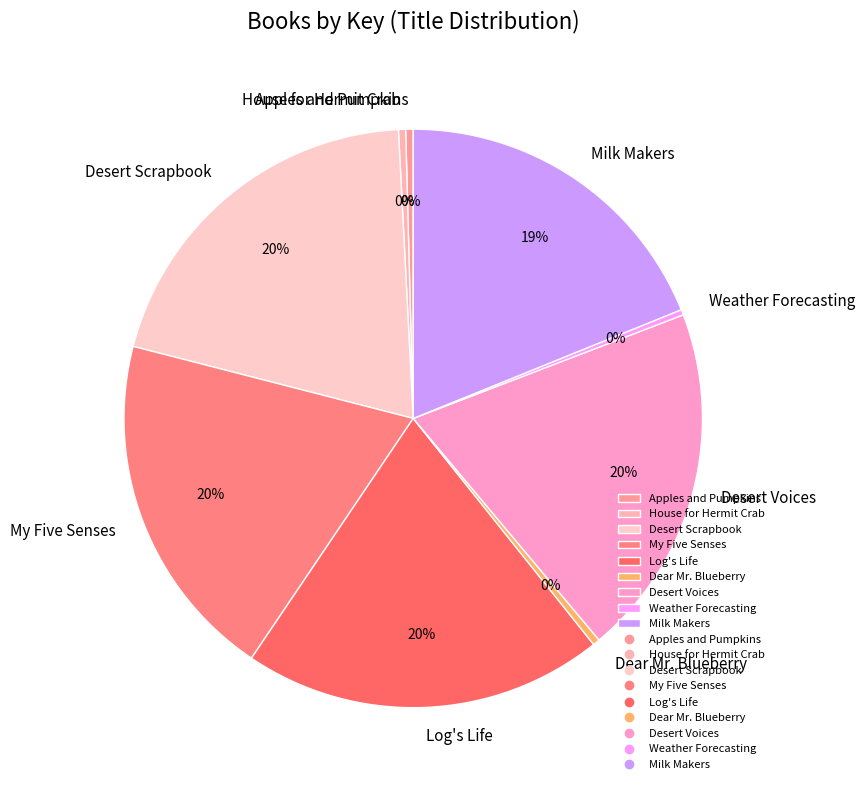

Does Log's Life account for over 50% of the chart?

No